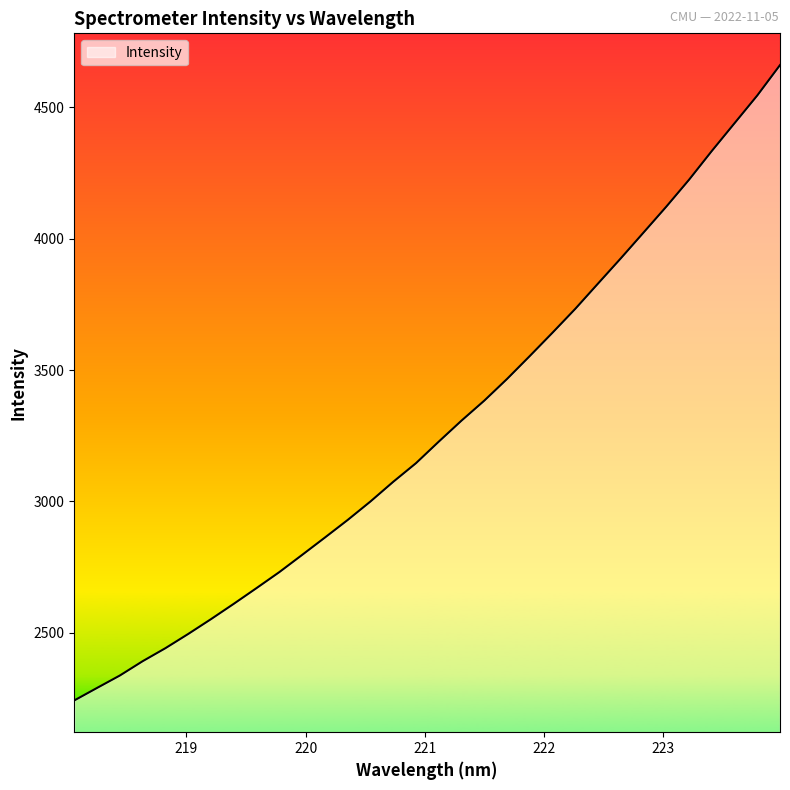

True or false: there are more than 2 points higher than both neighbors.

False